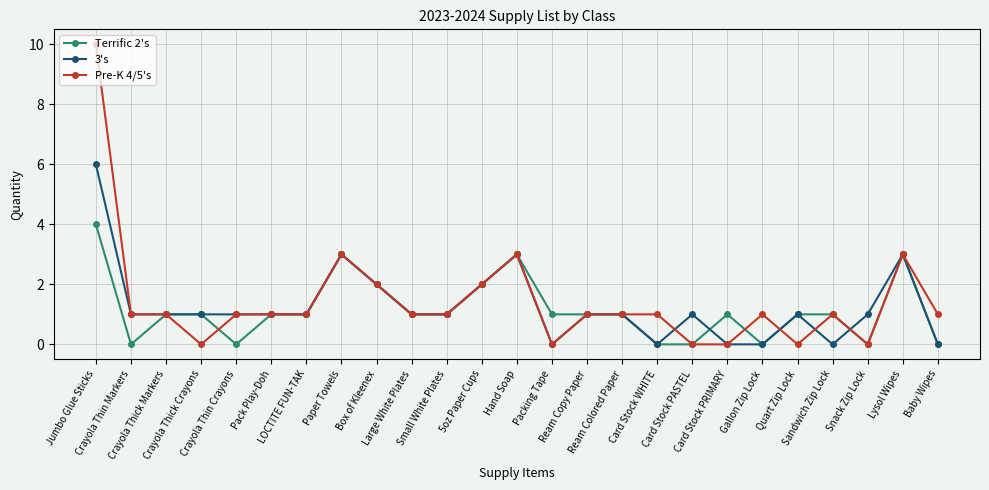

What is the label of the 20th point from the left?

Gallon Zip Lock